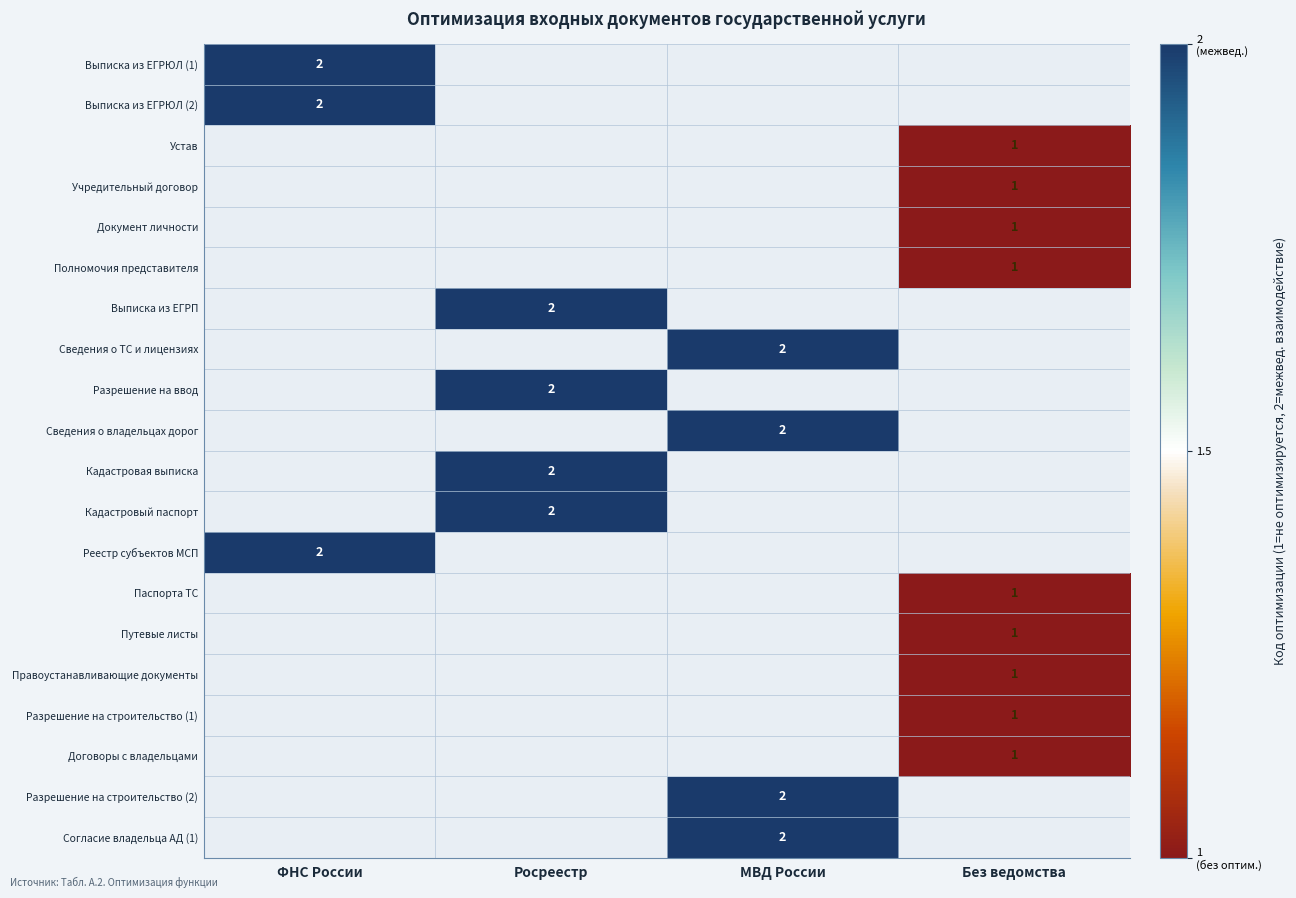

How many data points does each series have?

4